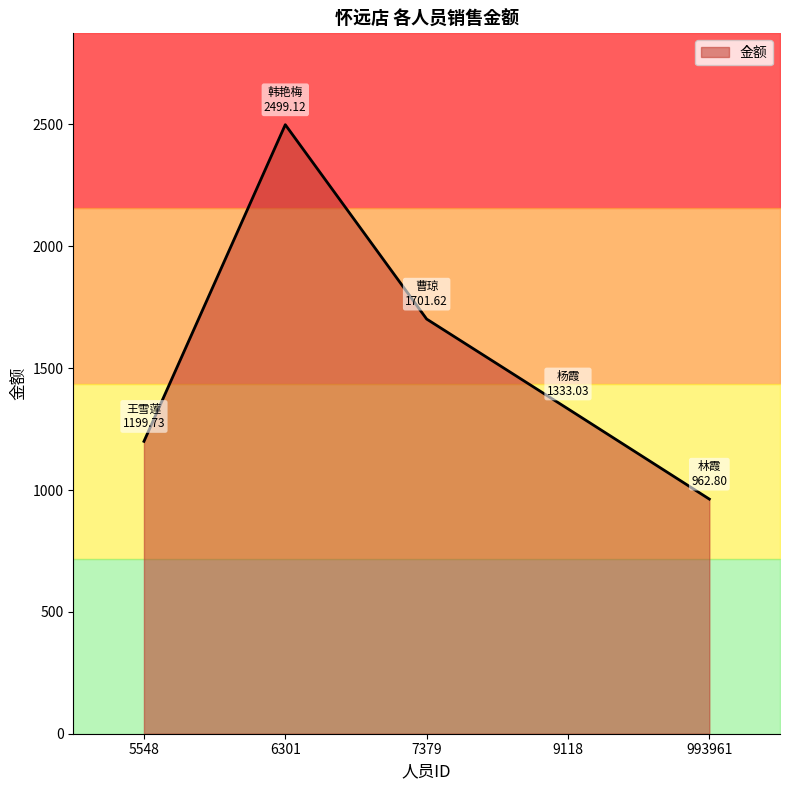

Rank the categories by value from highest to lowest.

6301, 7379, 9118, 5548, 993961